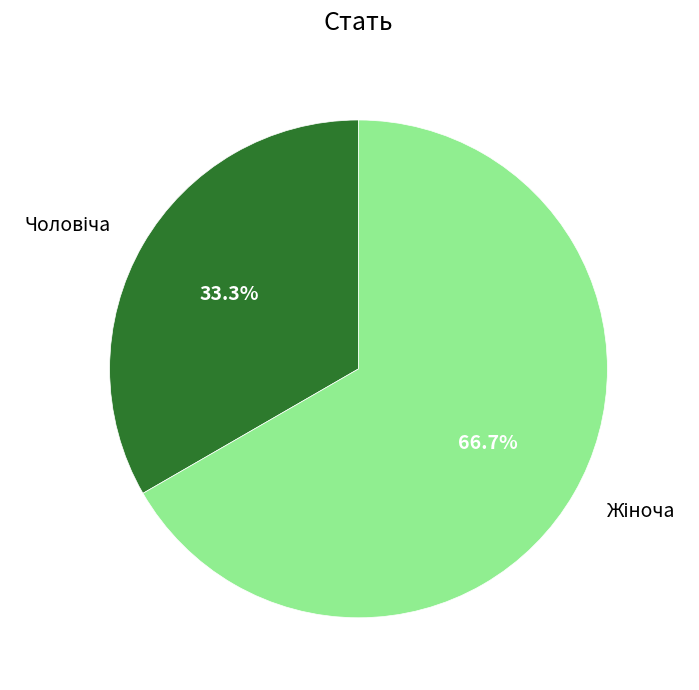

Does any single category account for the majority?

Yes